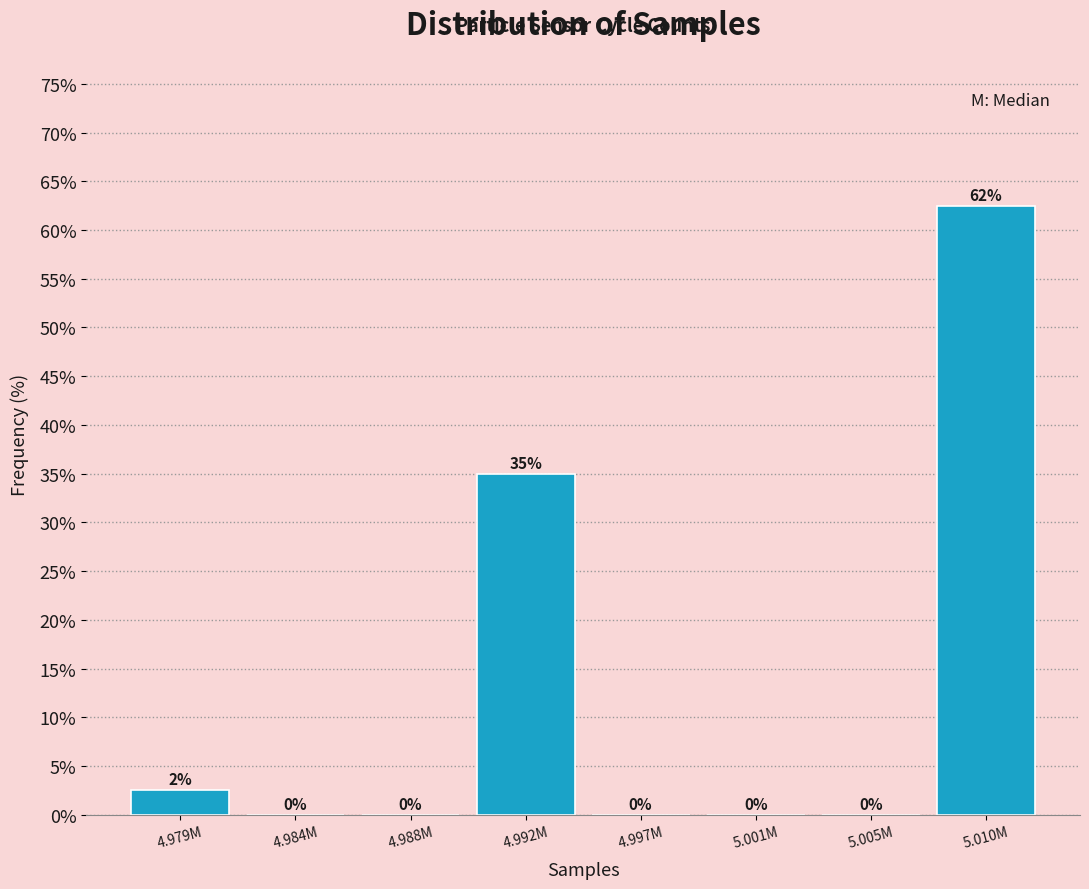

What value does the data have at 4.992M?

35.0